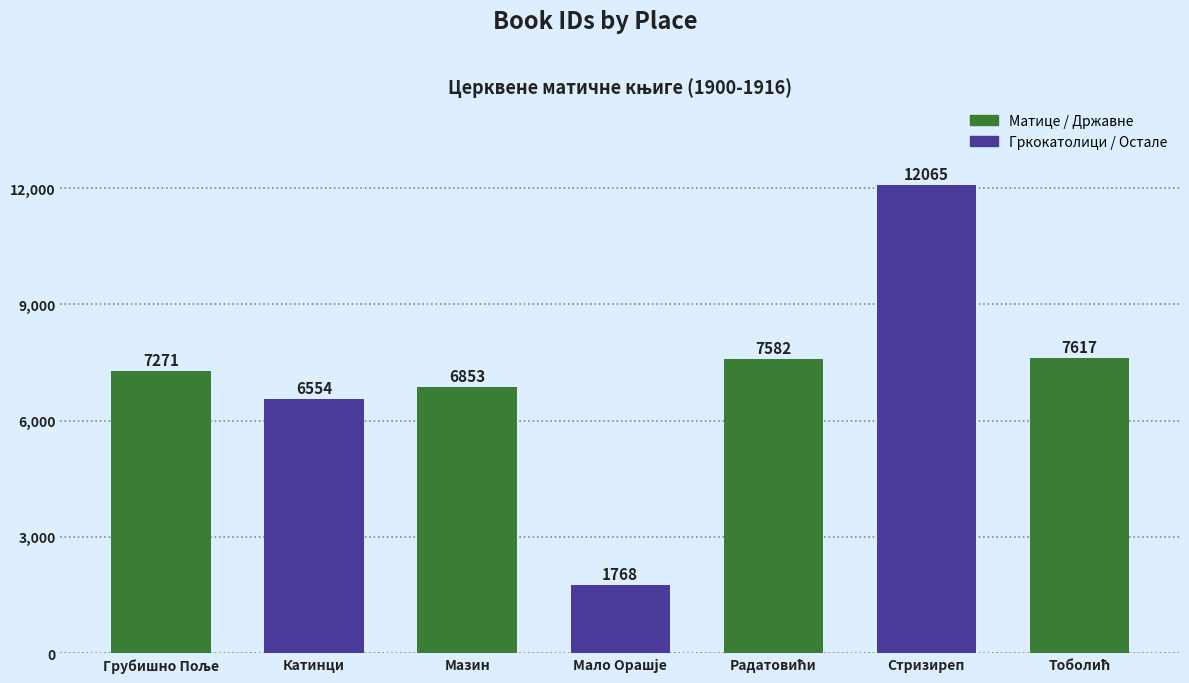

What is the approximate value at Мазин, to the nearest 50?

6850